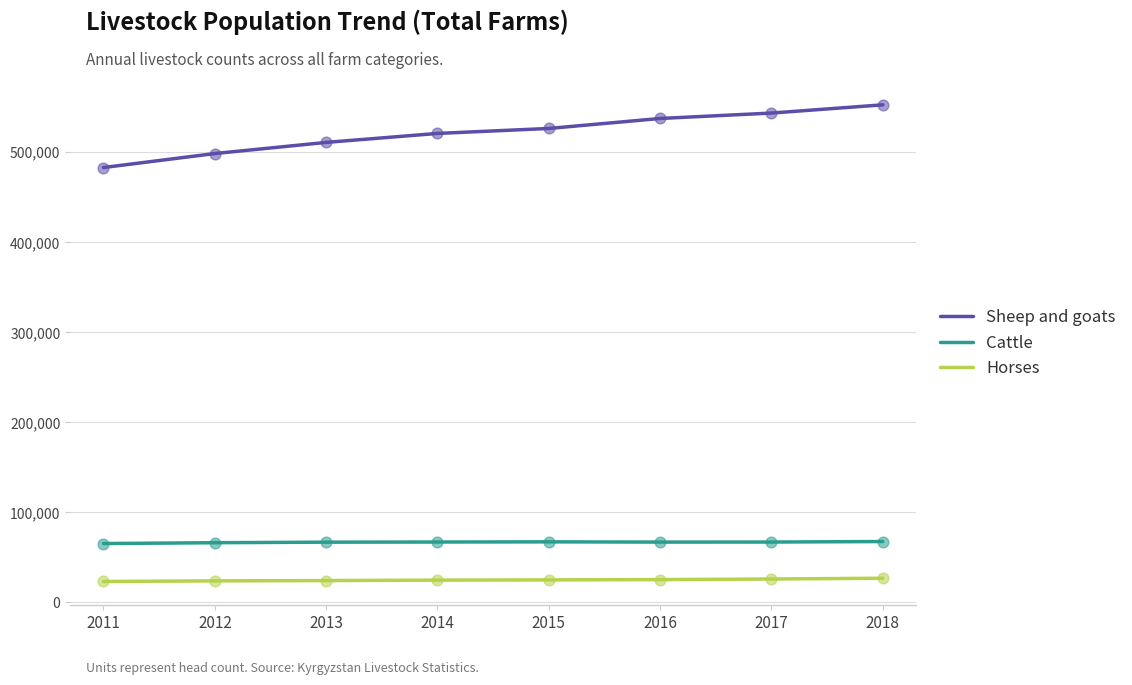

What are all the series names shown in the legend?

Sheep and goats, Cattle, Horses